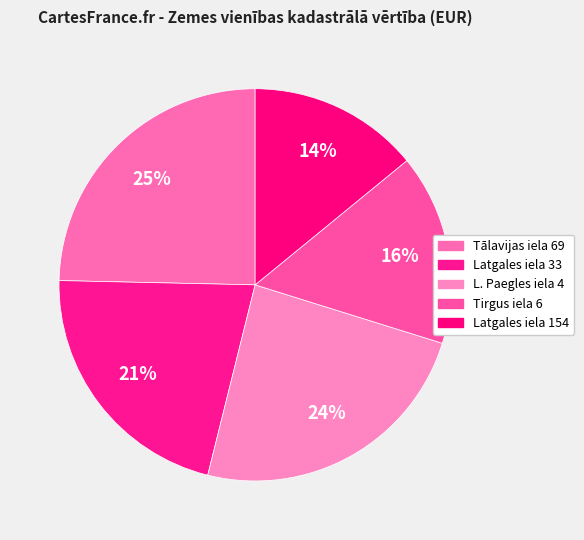

How many segments does this pie chart have?

5